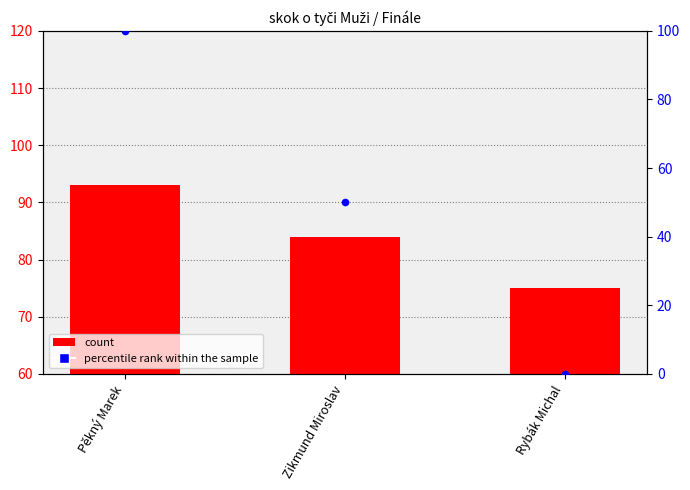

Which series contains the highest Y value?

percentile rank within the sample